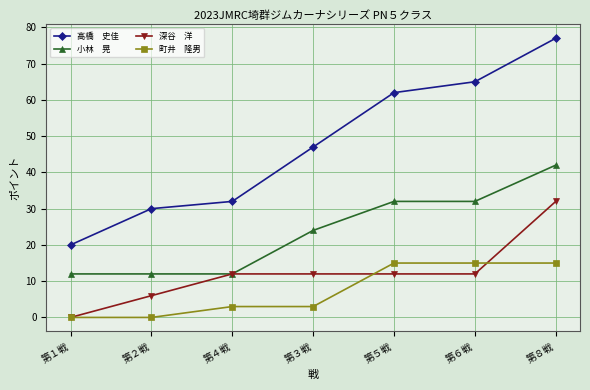

What is the maximum value shown in the chart?

77